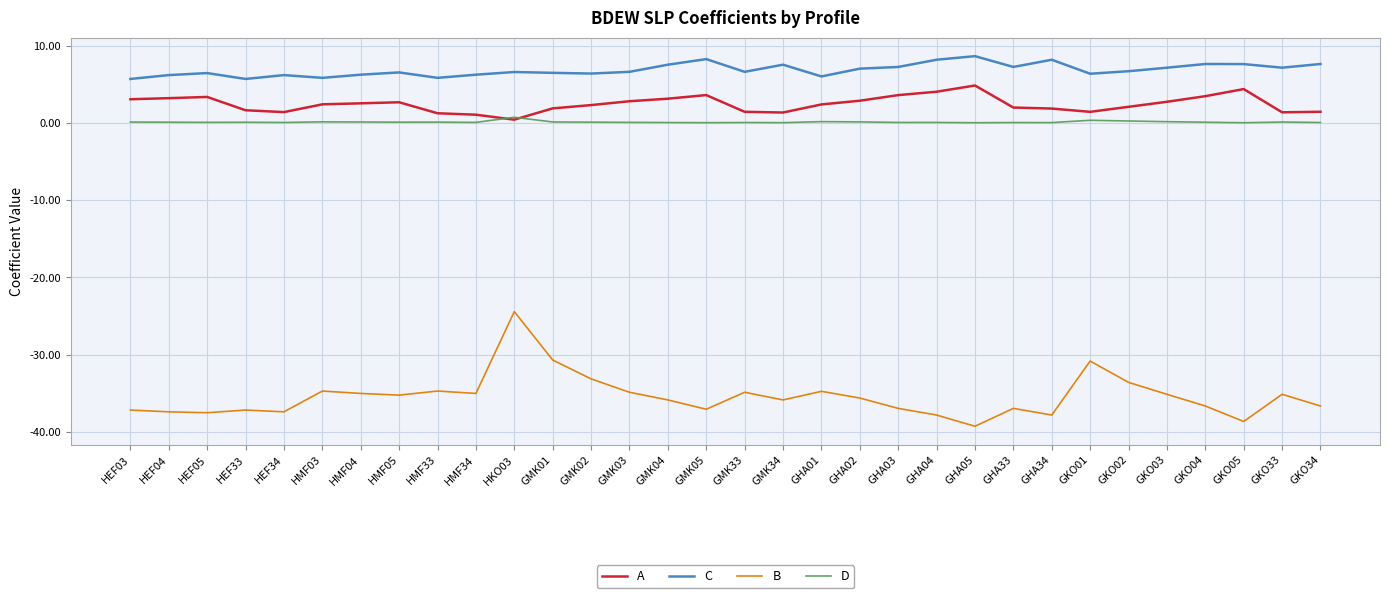

What is the average value of the B series?

-35.4